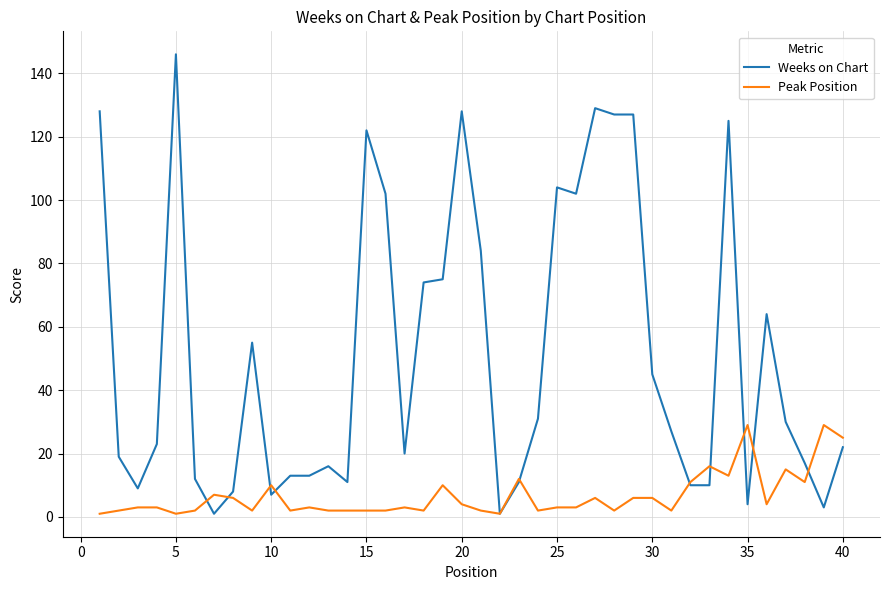

Is this an area chart (filled region under the line)?

No